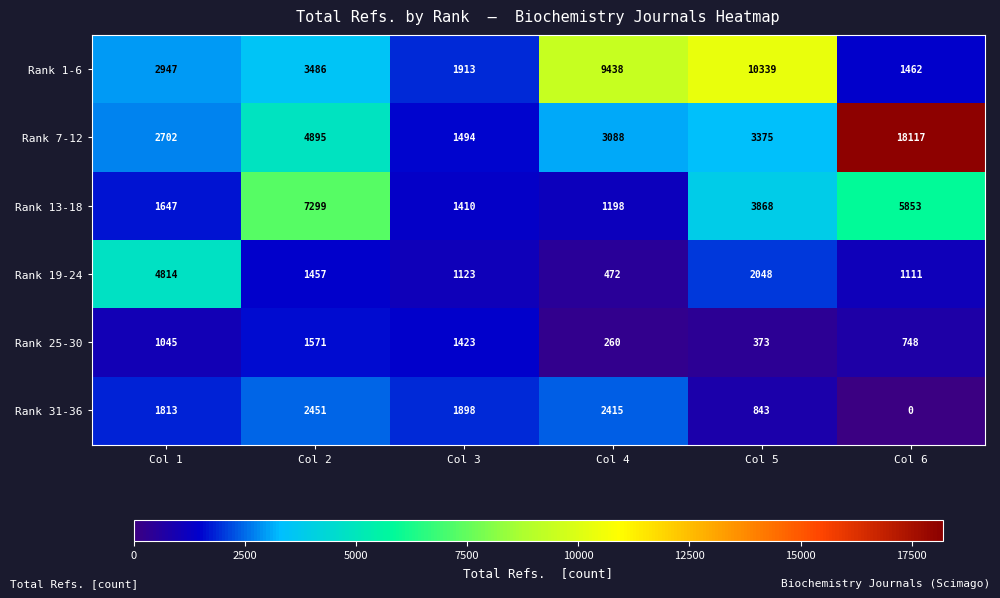

The Rank 7-12 series shows 1098 at Col 4. True or false?

False